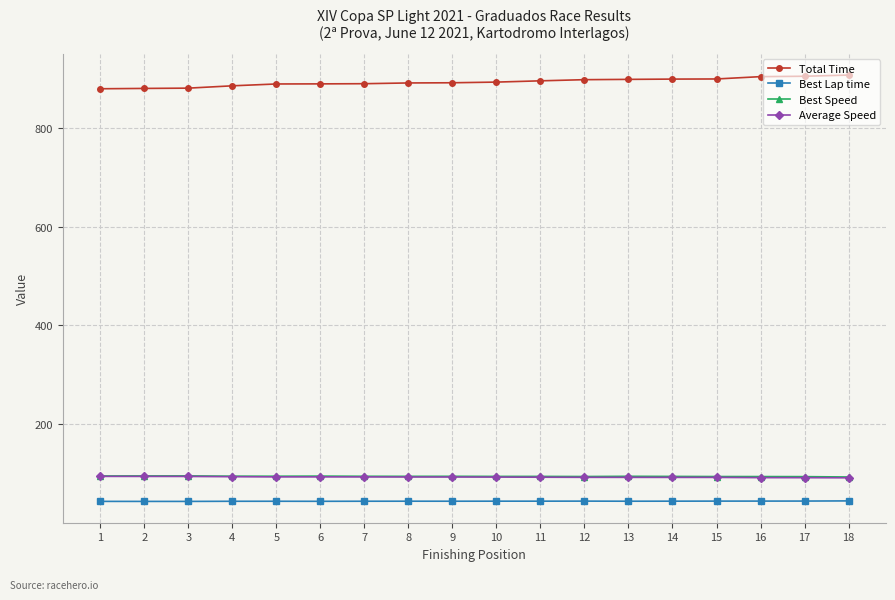

What is the maximum value for Best Lap time?

44.5